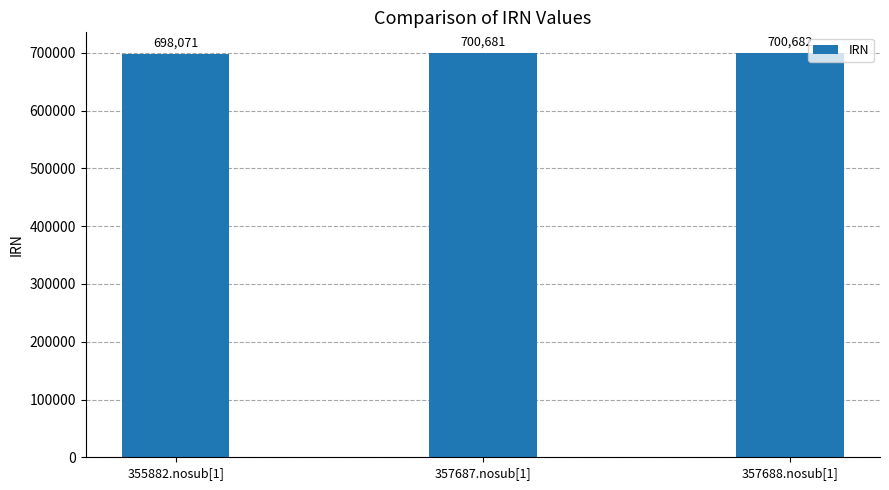

What is the smallest value displayed?

698071